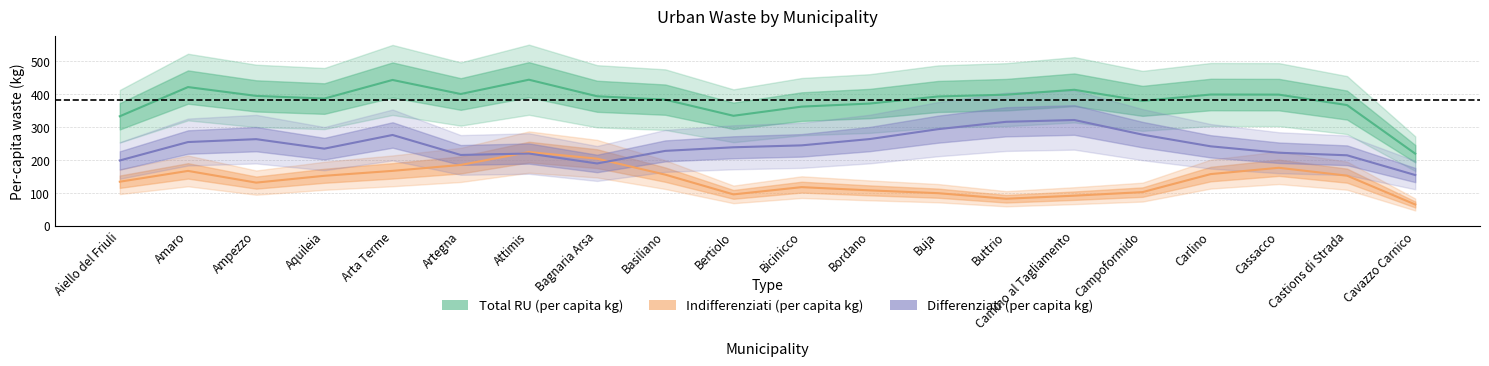

Which category has the lowest value across all series?

Cavazzo Carnico